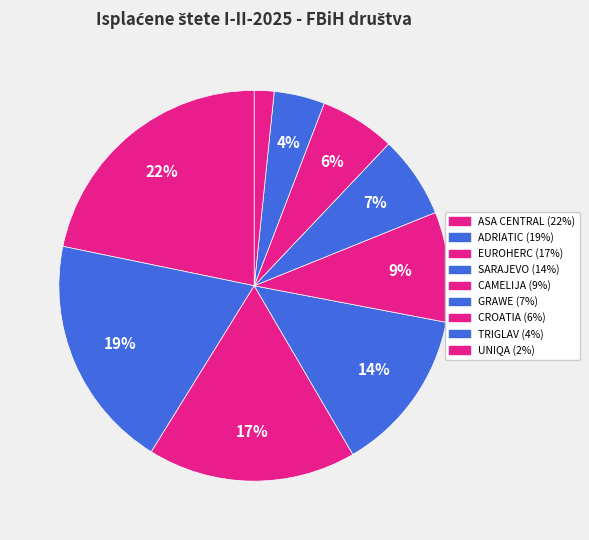

What percentage do CROATIA and GRAWE together represent?

13.1%